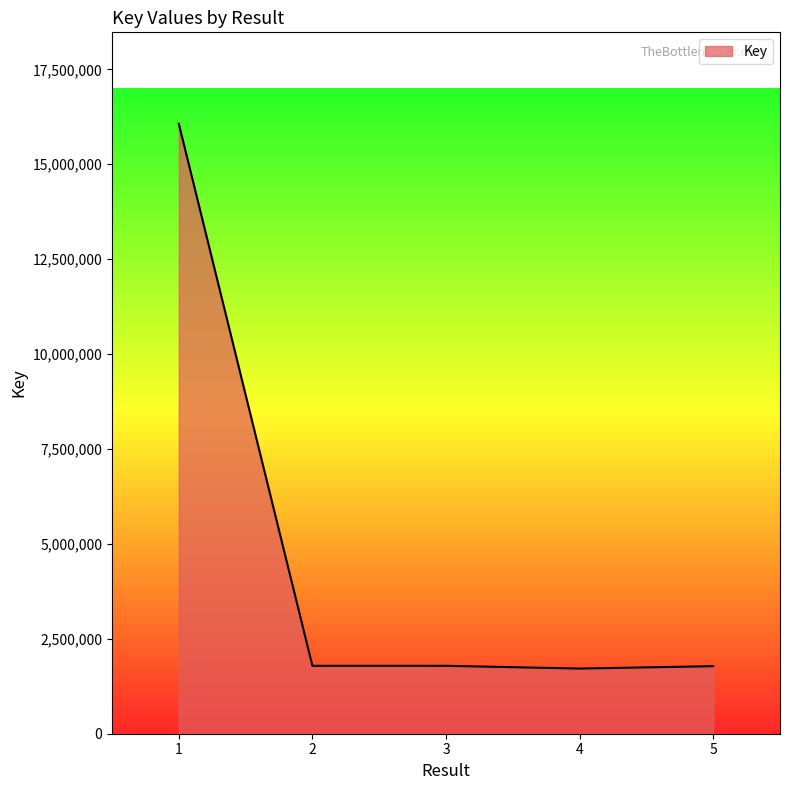

What is the difference between the values at 4 and 1?

14348633